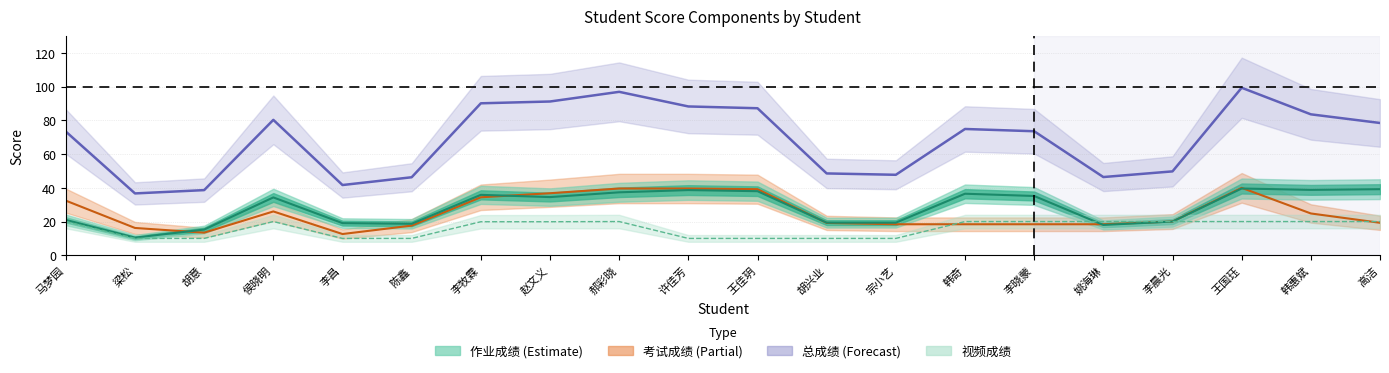

How many data points does each series have?

20